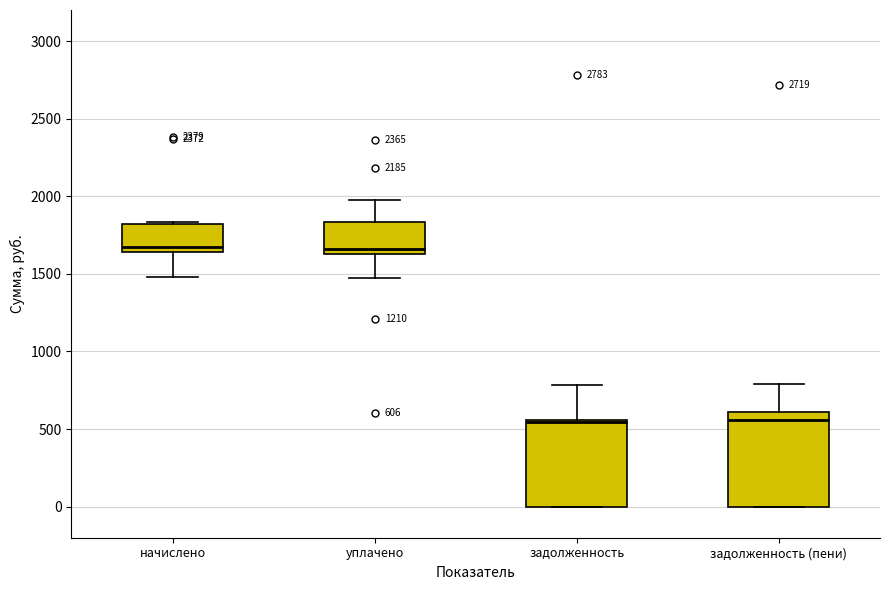

Which box is the tallest, from its lower edge to its upper edge?

задолженность (пени)